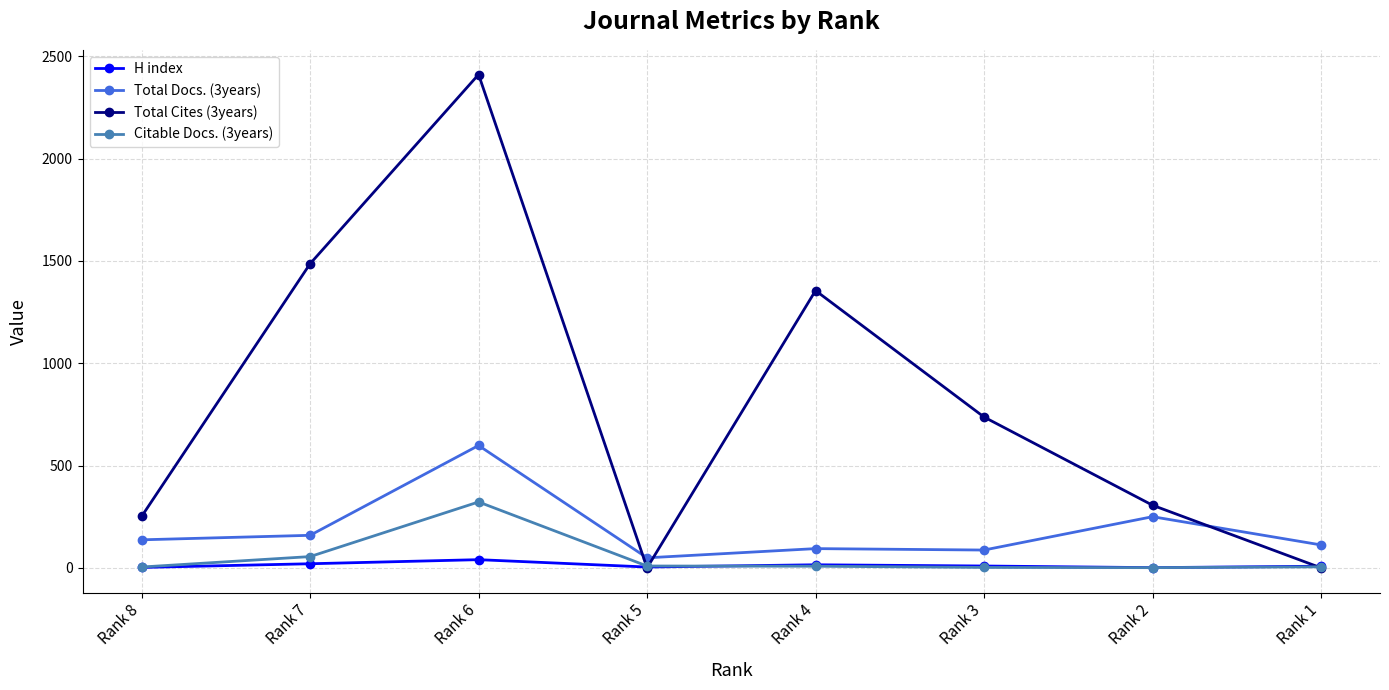

At how many categories does at least one series exceed 1992?

1